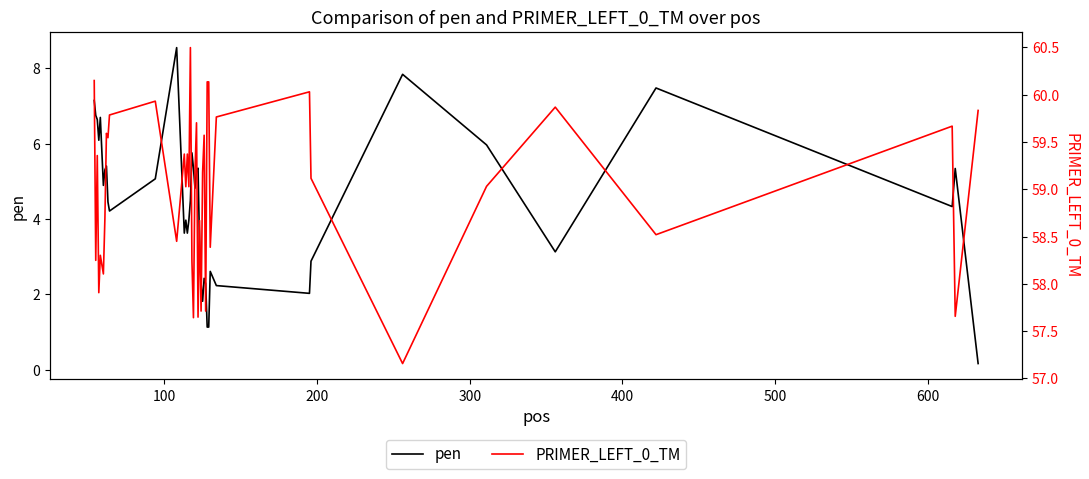

What is the maximum value for pen?

8.6